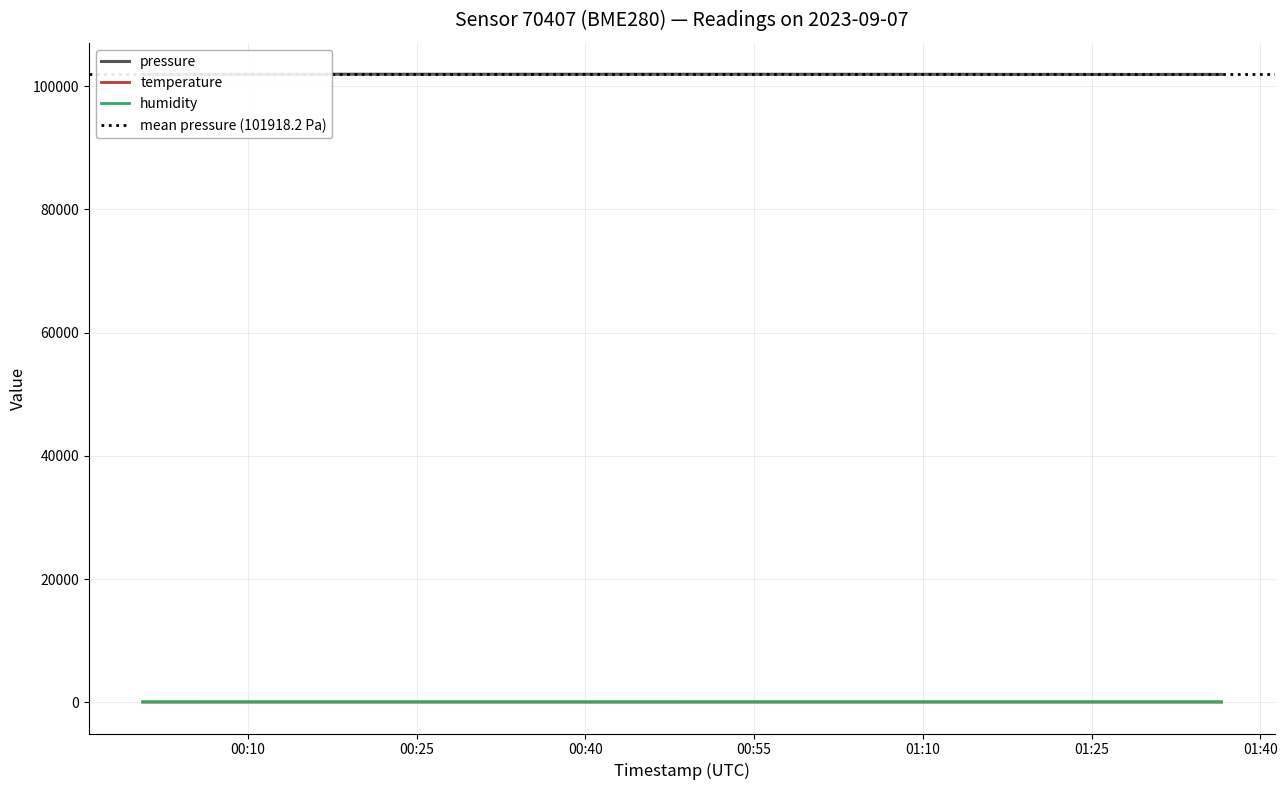

What is the label of the 16th point from the right?

2023-09-07T00:59:28